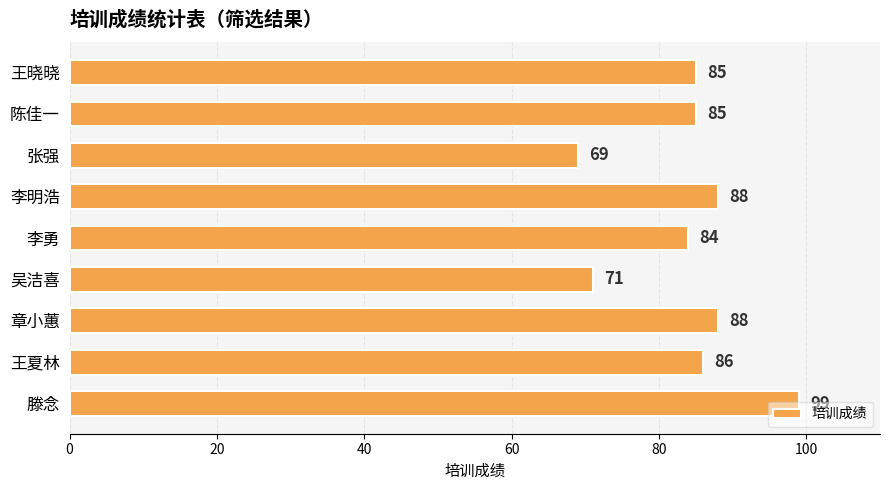

How many distinct data groups are displayed?

1